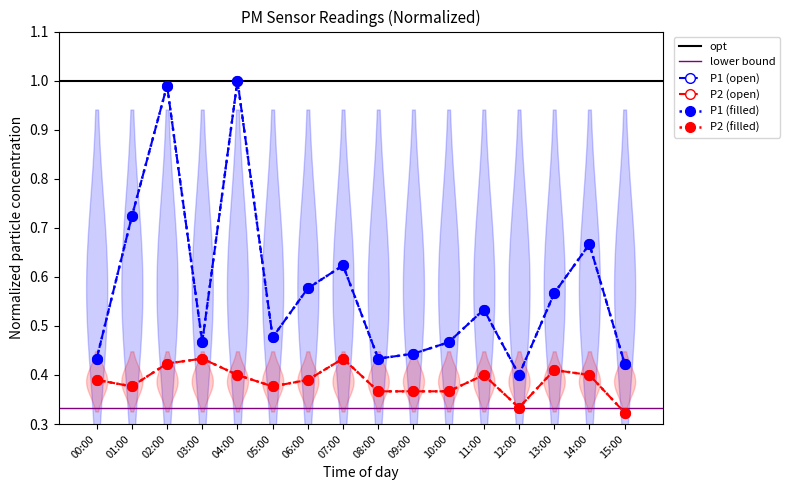

True or false: P1 and P2 intersect in this chart.

False